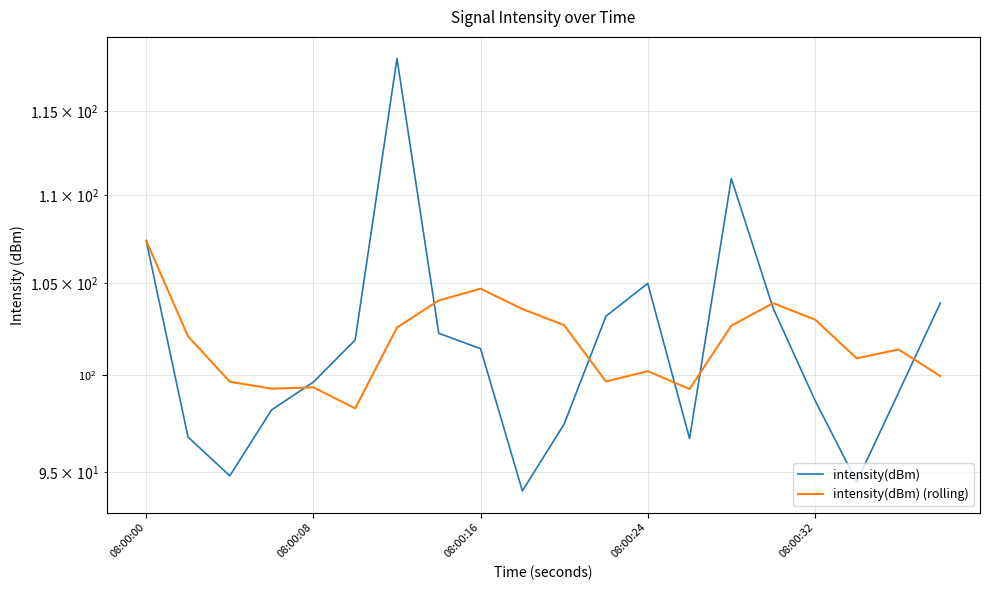

What is the minimum value shown in the chart?

94.1